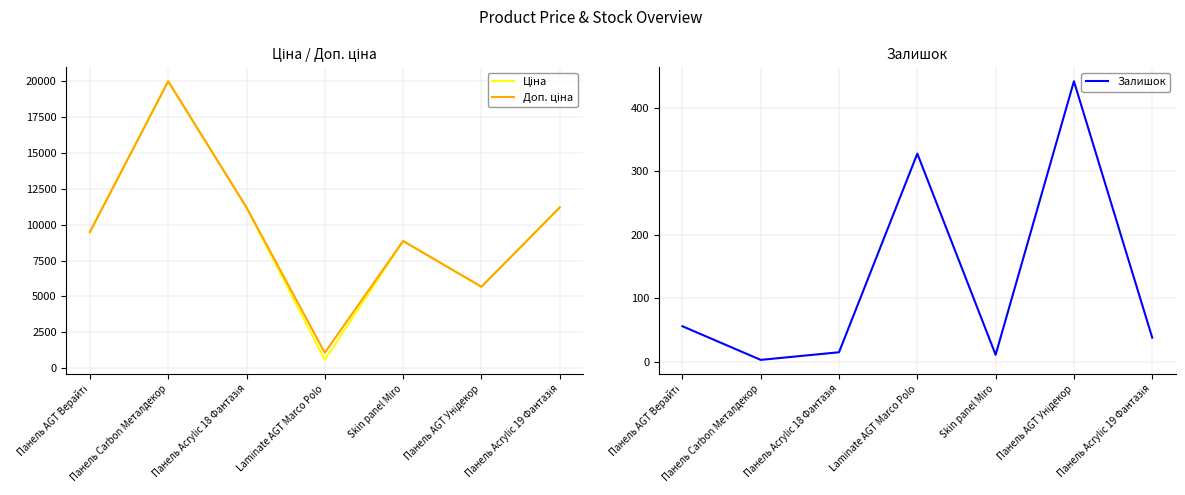

At which label does Ціна first exceed 9480?

Панель AGT Верайті